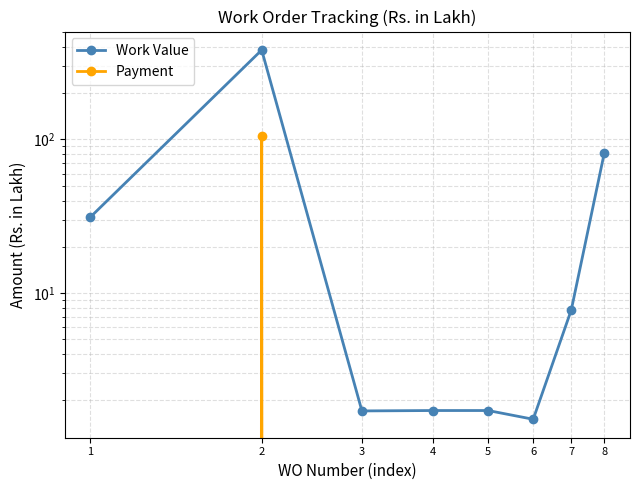

Rank the series at 8 from highest to lowest value.

Work Value, Payment